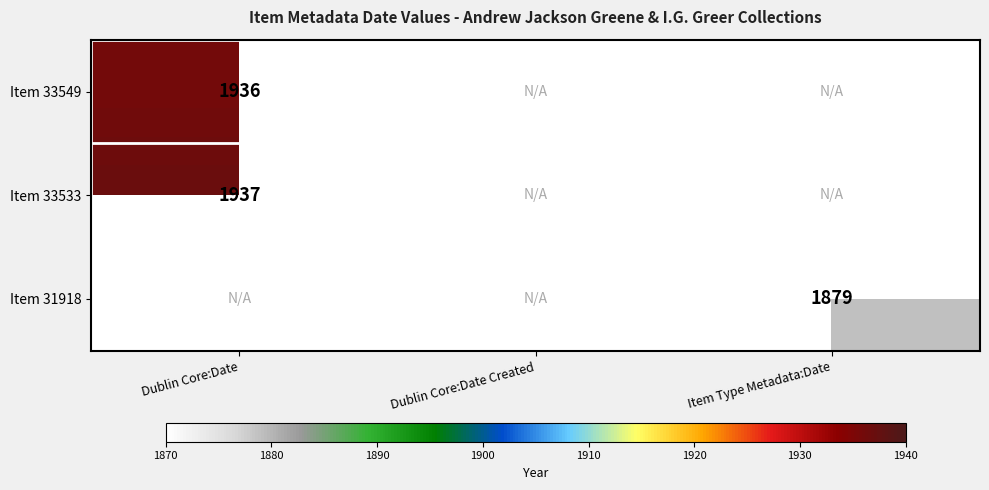

The Item 33533 series shows 2815 at Dublin Core:Date. True or false?

False